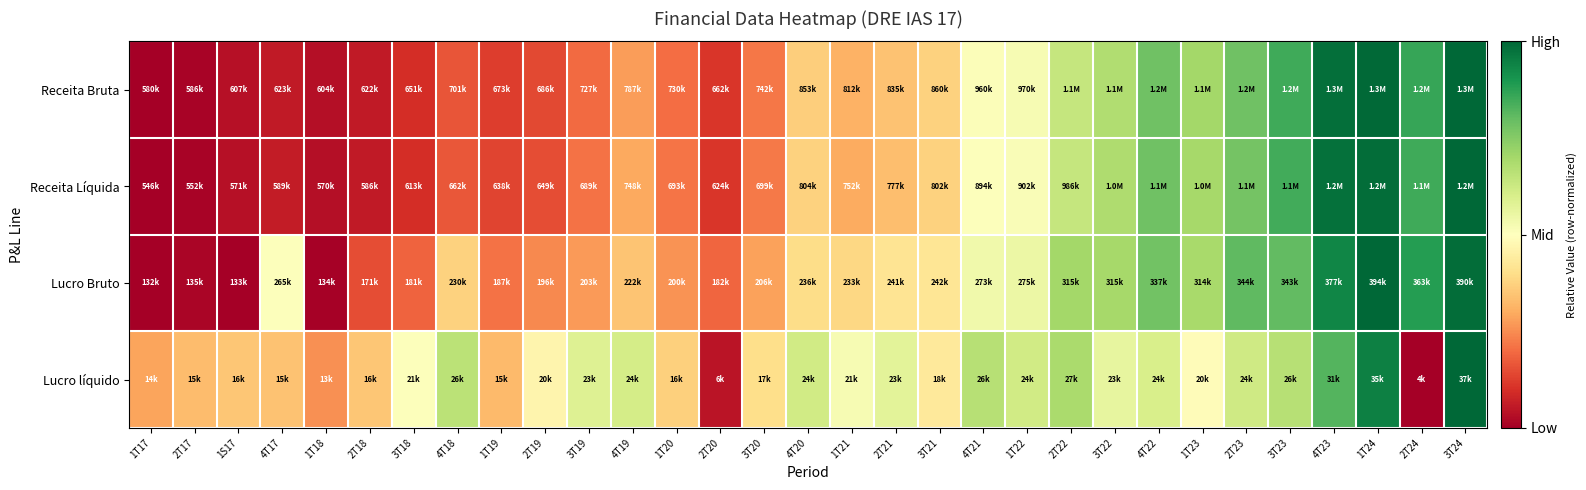

Reading right to left, transcribe all the data shown in this chart.

Receita Bruta: 3T24=1.0	2T24=0.9	1T24=1.0	4T23=1.0	3T23=0.9	2T23=0.8	1T23=0.7	4T22=0.8	3T22=0.7	2T22=0.6	1T22=0.5	4T21=0.5	3T21=0.4	2T21=0.3	1T21=0.3	4T20=0.4	3T20=0.2	2T20=0.1	1T20=0.2	4T19=0.3	3T19=0.2	2T19=0.1	1T19=0.1	4T18=0.2	3T18=0.1	2T18=0.1	1T18=0.0	4T17=0.1	1S17=0.0	2T17=0.0	1T17=0.0
Receita Líquida: 3T24=1.0	2T24=0.9	1T24=1.0	4T23=1.0	3T23=0.8	2T23=0.8	1T23=0.7	4T22=0.8	3T22=0.7	2T22=0.6	1T22=0.5	4T21=0.5	3T21=0.4	2T21=0.3	1T21=0.3	4T20=0.4	3T20=0.2	2T20=0.1	1T20=0.2	4T19=0.3	3T19=0.2	2T19=0.1	1T19=0.1	4T18=0.2	3T18=0.1	2T18=0.1	1T18=0.0	4T17=0.1	1S17=0.0	2T17=0.0	1T17=0.0
Lucro Bruto: 3T24=1.0	2T24=0.9	1T24=1.0	4T23=0.9	3T23=0.8	2T23=0.8	1T23=0.7	4T22=0.8	3T22=0.7	2T22=0.7	1T22=0.5	4T21=0.5	3T21=0.4	2T21=0.4	1T21=0.4	4T20=0.4	3T20=0.3	2T20=0.2	1T20=0.3	4T19=0.3	3T19=0.3	2T19=0.2	1T19=0.2	4T18=0.4	3T18=0.2	2T18=0.1	1T18=0.0	4T17=0.5	1S17=0.0	2T17=0.0	1T17=0.0
Lucro líquido: 3T24=1.0	2T24=0.0	1T24=0.9	4T23=0.8	3T23=0.7	2T23=0.6	1T23=0.5	4T22=0.6	3T22=0.6	2T22=0.7	1T22=0.6	4T21=0.7	3T21=0.4	2T21=0.6	1T21=0.5	4T20=0.6	3T20=0.4	2T20=0.0	1T20=0.4	4T19=0.6	3T19=0.6	2T19=0.5	1T19=0.3	4T18=0.7	3T18=0.5	2T18=0.3	1T18=0.3	4T17=0.3	1S17=0.3	2T17=0.3	1T17=0.3